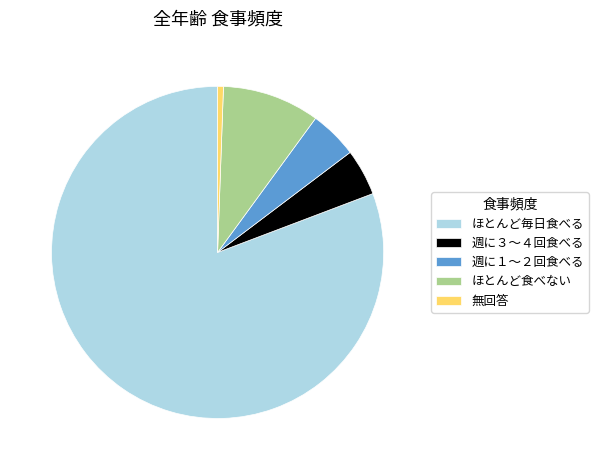

How many slices are in this pie chart?

5